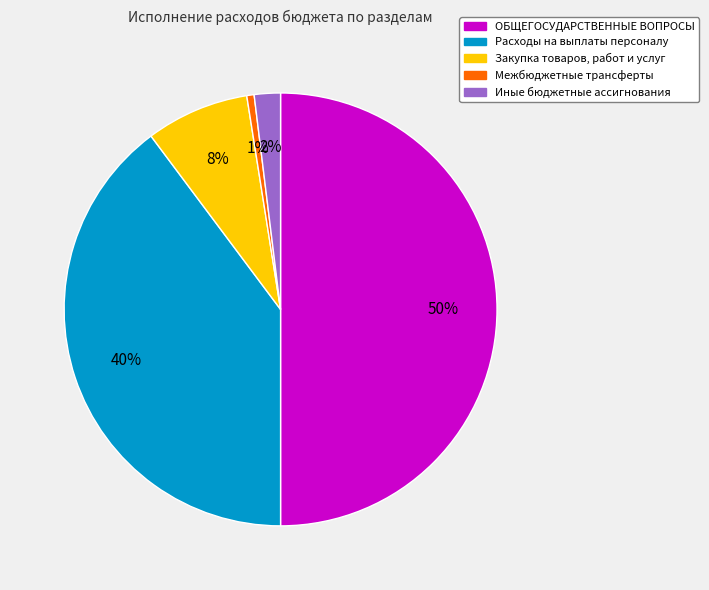

How many slices are in this pie chart?

5